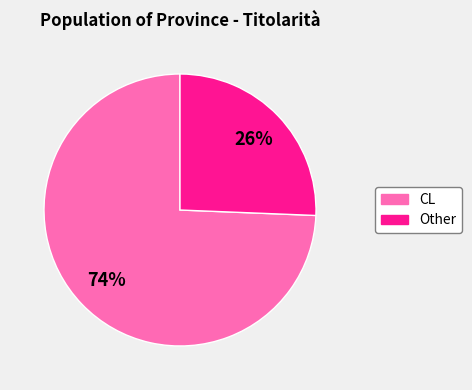

Combined, do CL and Other account for over 50%?

Yes